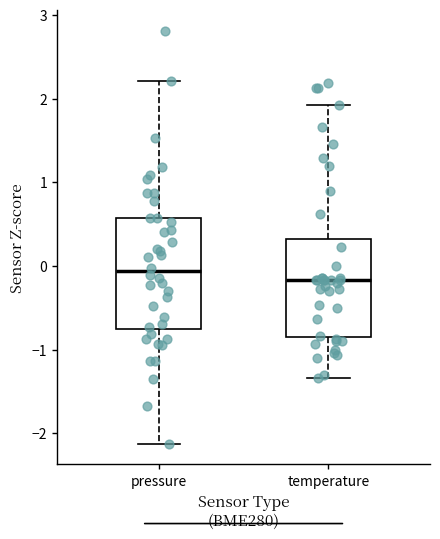

Where does the median line of the box for temperature sit on the y-axis? The values are not printed on the chart, so give them approximately, as read against the axis.

-0.2